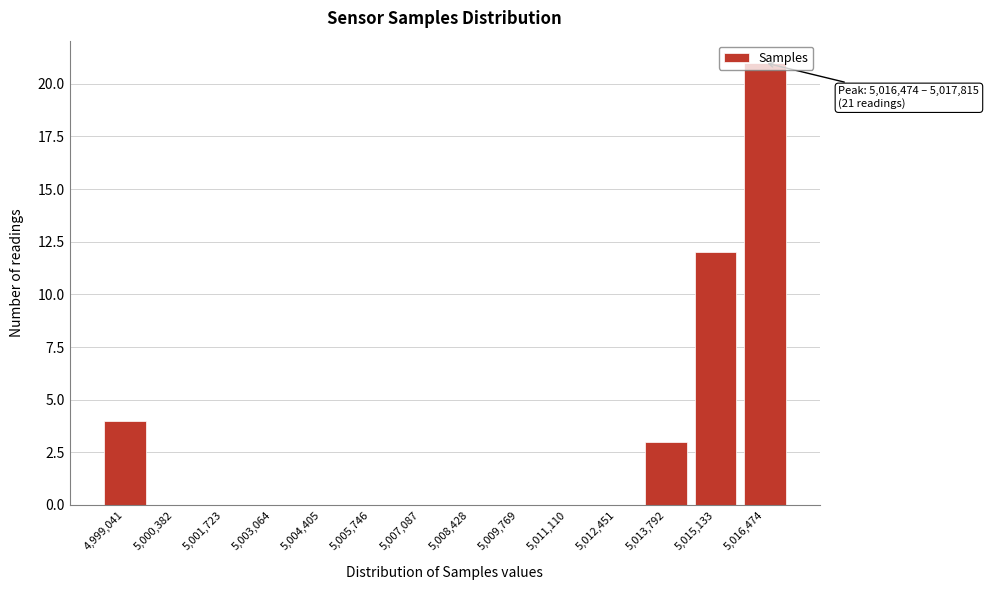

What value does the data have at 5,013,792?

3